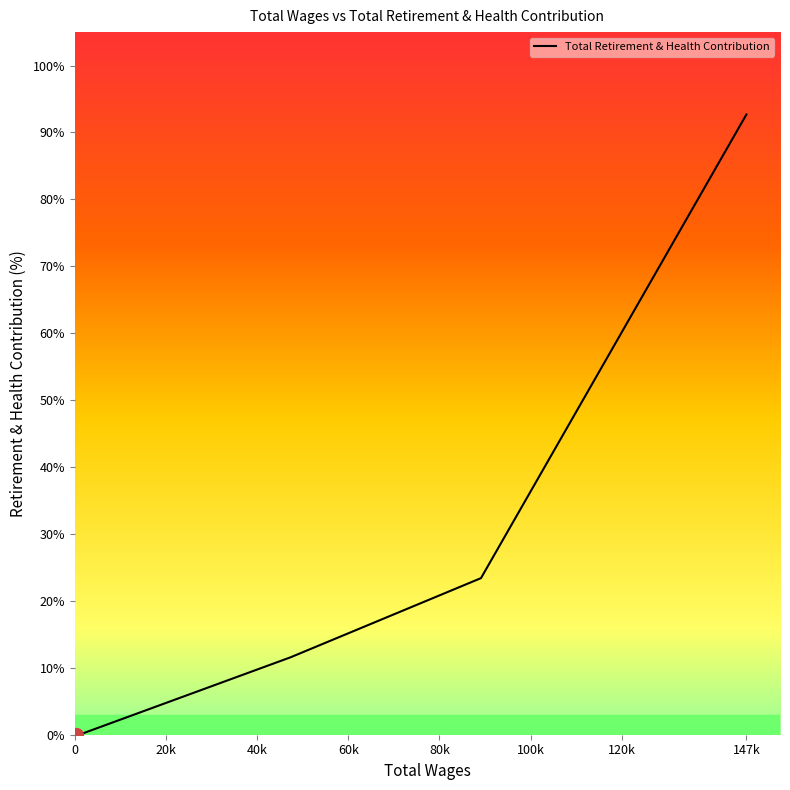

What is the greatest value displayed?

92.7